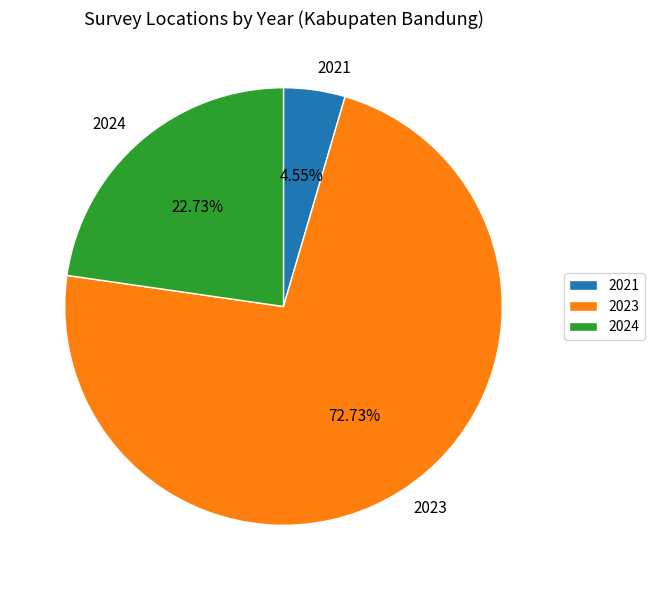

Which slice represents more than half of the pie?

2023